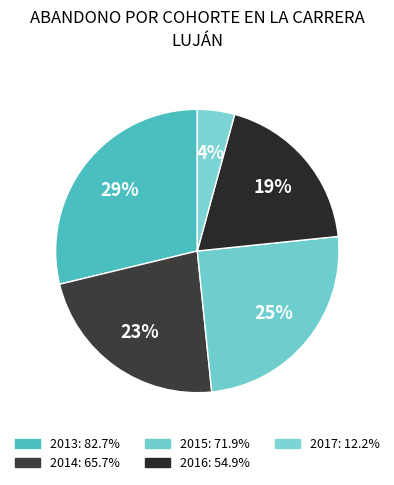

Which slice is the smallest?

2017